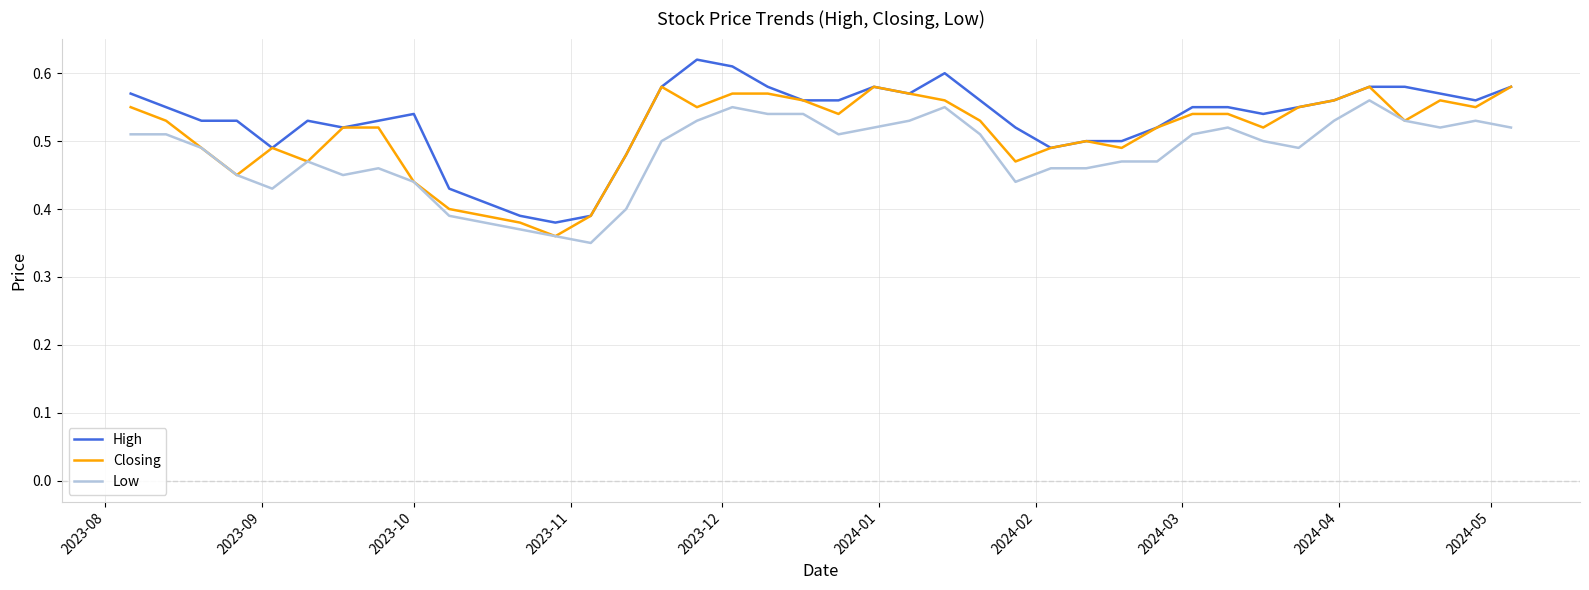

Rank the series by their average value, from lowest to highest.

Low, Closing, High